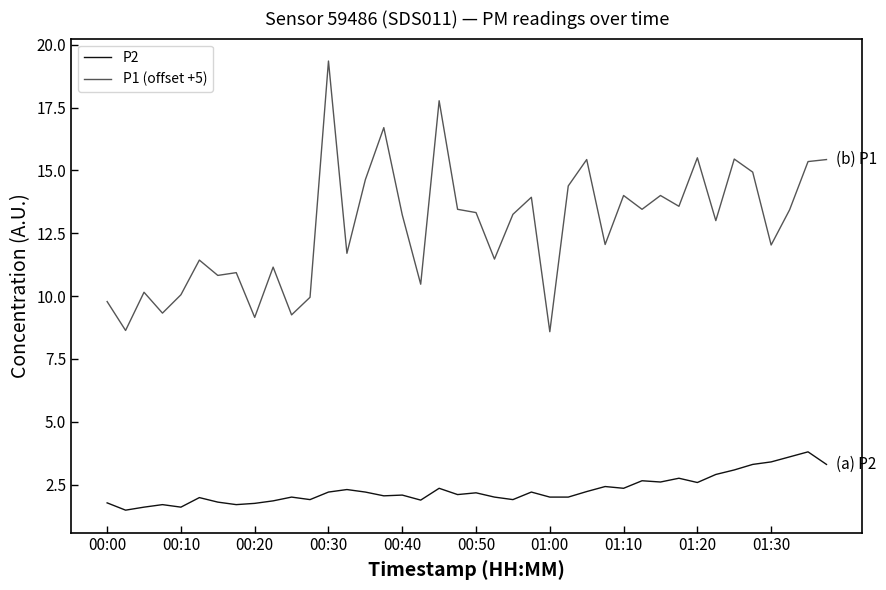

What is the difference between the maximum and minimum values in the P2 series?

2.3